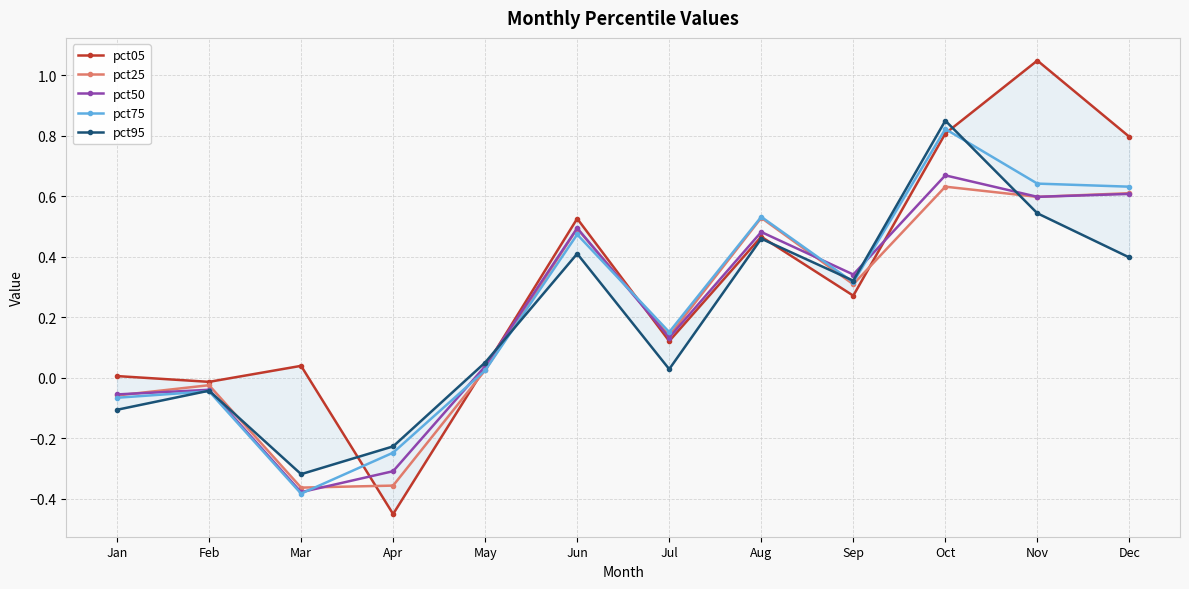

List the series in order of their peak value, highest first.

pct05, pct95, pct75, pct50, pct25